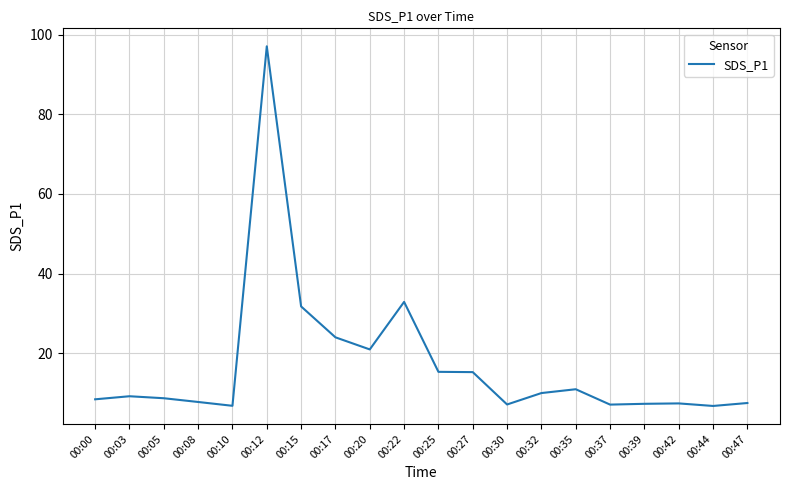

What is the difference between the maximum and minimum values?

90.3